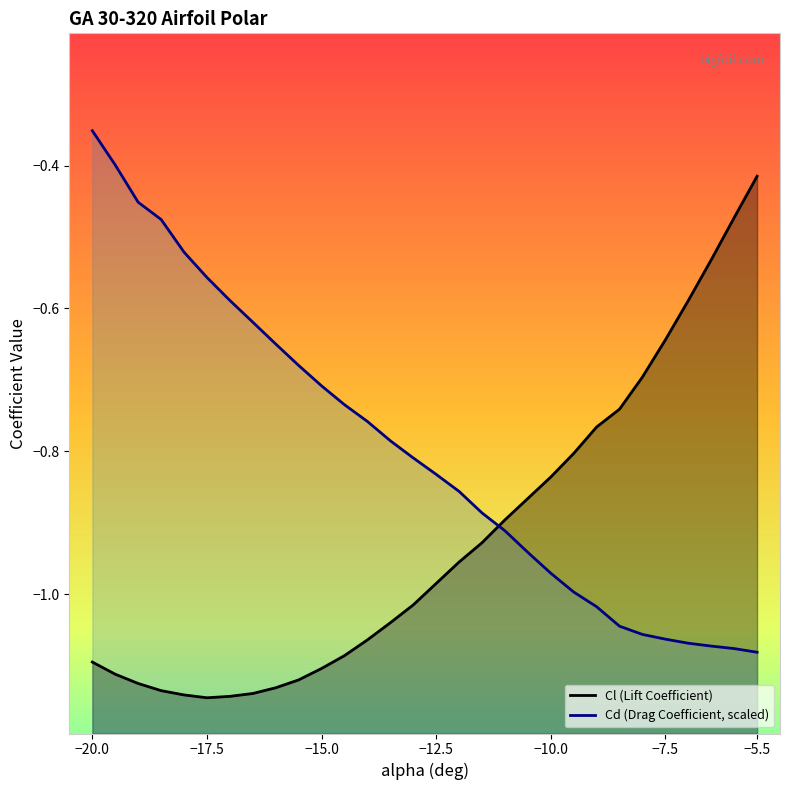

True or false: Cl (Lift Coefficient) and Cd (Drag Coefficient, scaled) intersect in this chart.

True